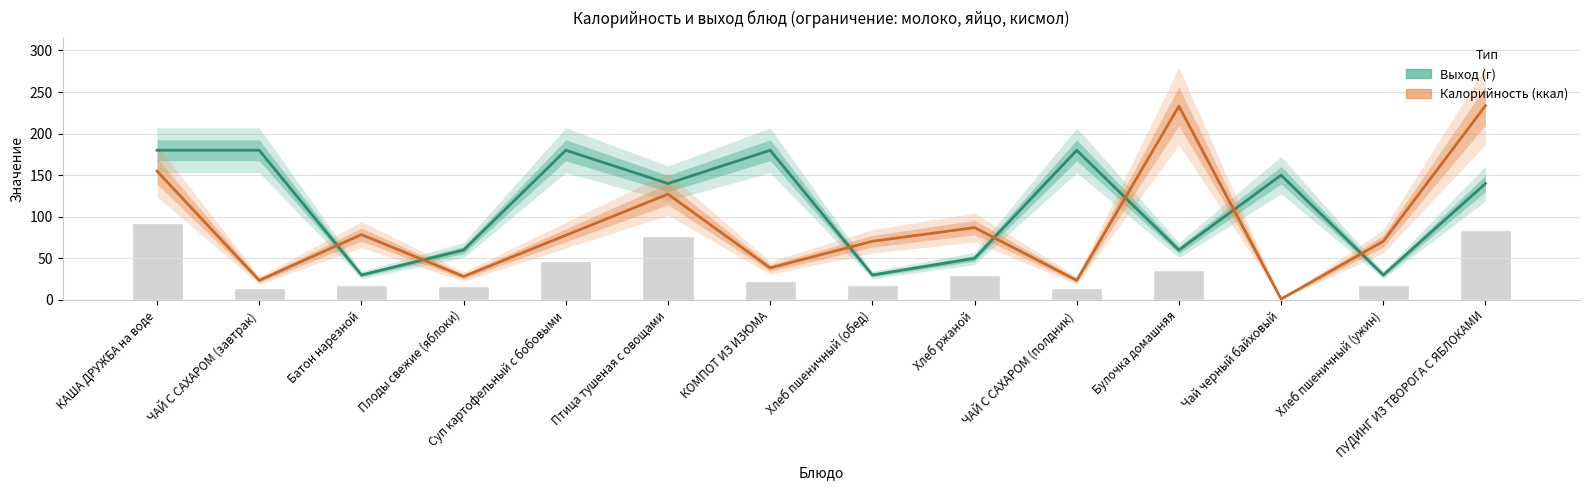

True or false: Калорийность (ккал) has a value of 45.6 at Плоды свежие (яблоки).

False